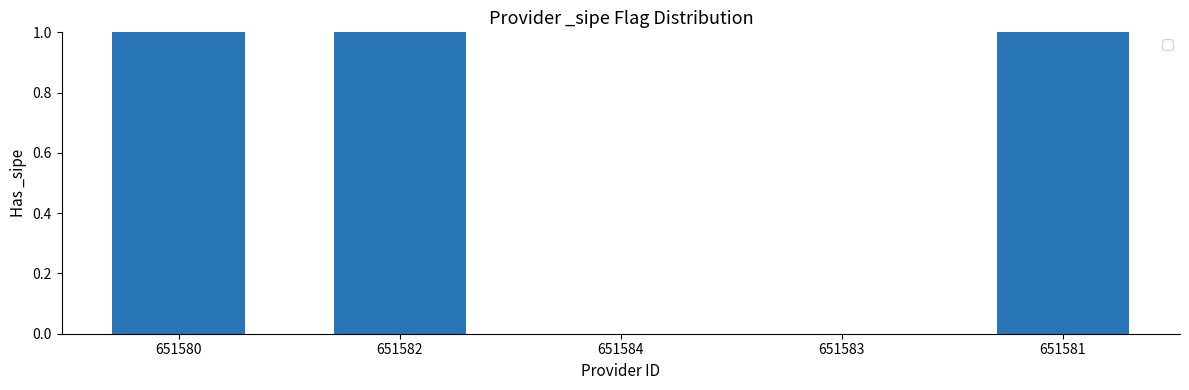

True or false: the data shows 0 at 651584.

True